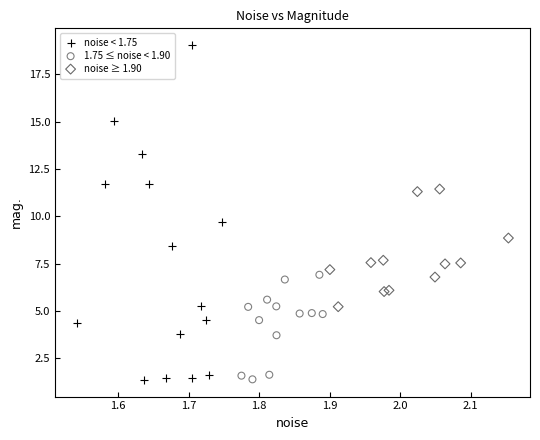

Which series reaches the maximum Y coordinate?

noise < 1.75